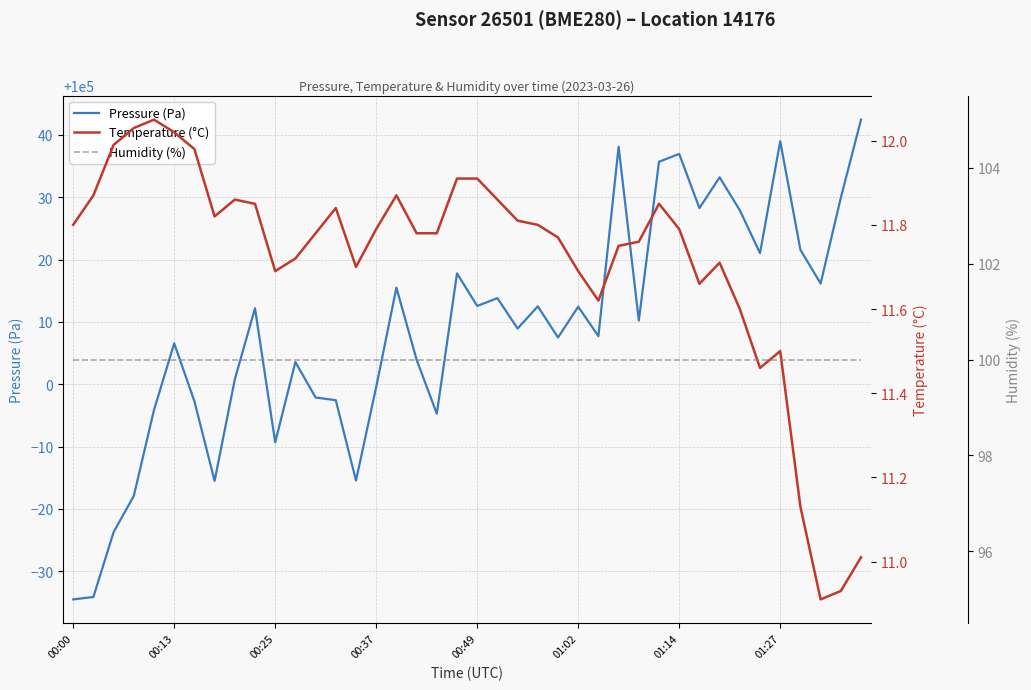

The Pressure (Pa) series shows 100003.9 at 17. True or false?

True